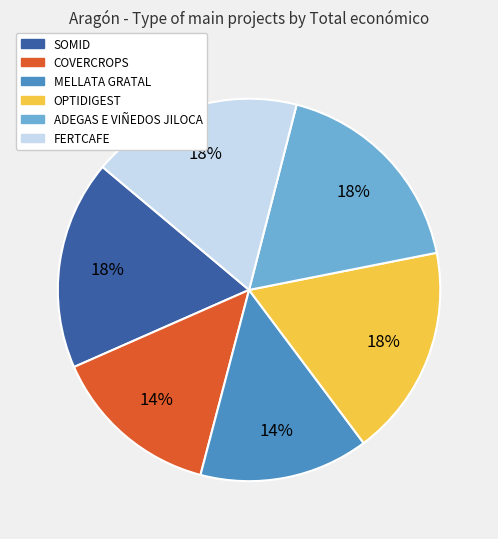

What is the ratio of the value at COVERCROPS to the value at MELLATA GRATAL?

1.0